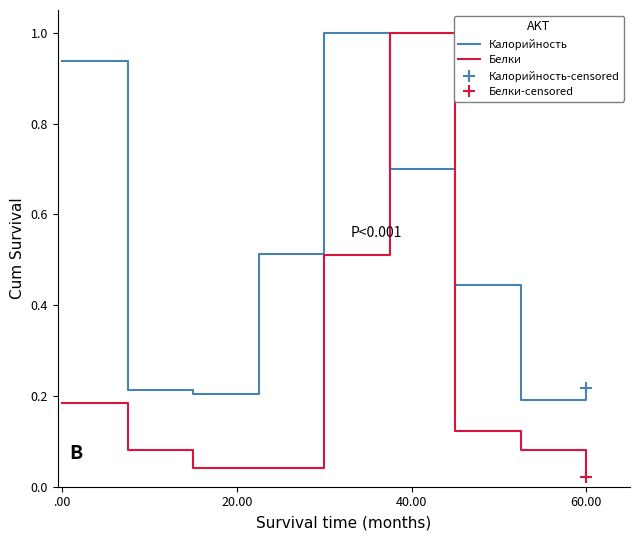

After their last crossing, which series has the higher values: Калорийность or Белки?

Калорийность